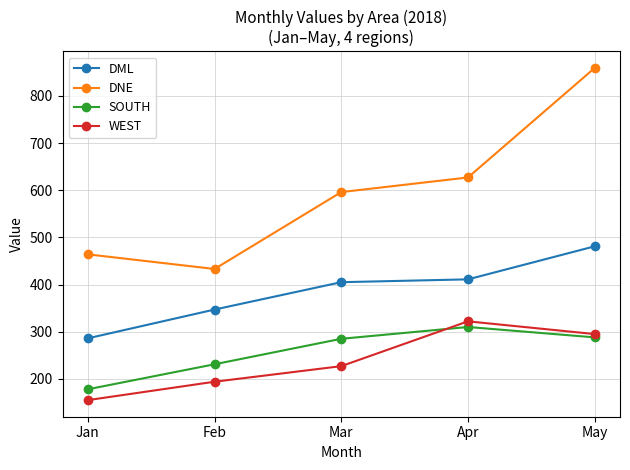

The SOUTH series shows 231 at Feb. True or false?

True